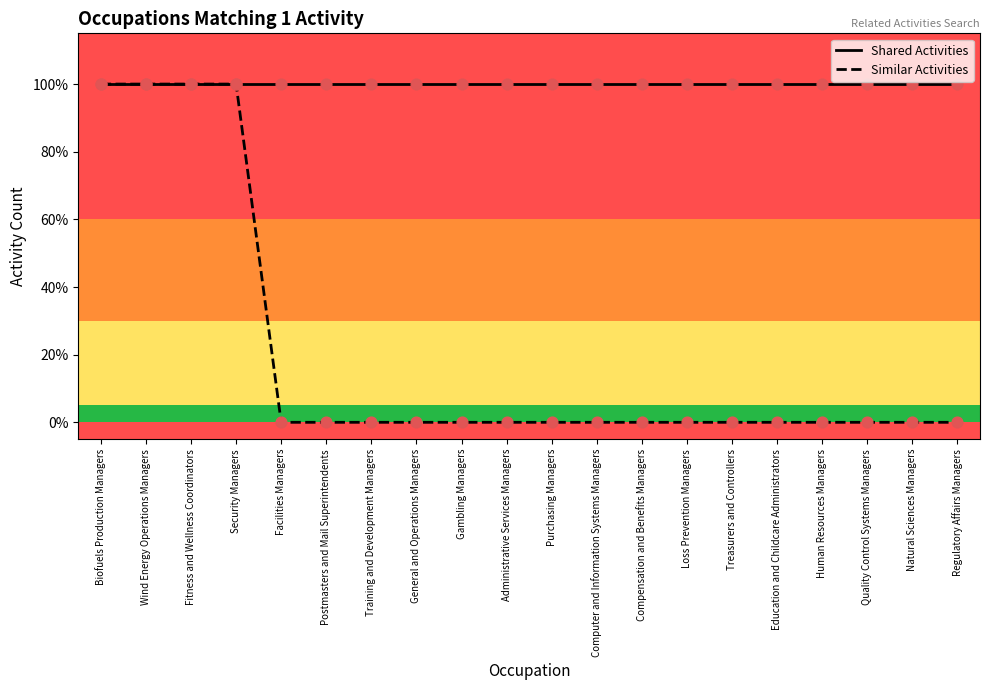

What are all the series names shown in the legend?

Shared Activities, Similar Activities